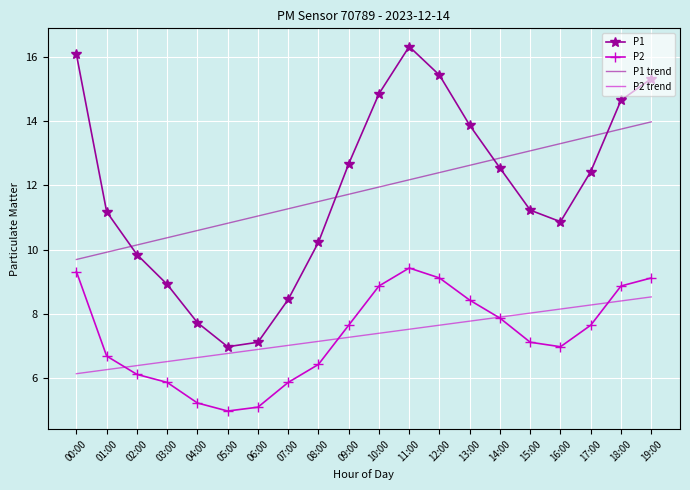

Is it true that P2 trend equals 13.6 at 17:00?

False